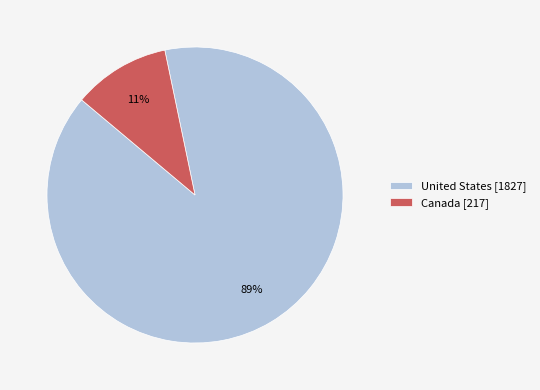

Does Canada account for over 50% of the chart?

No